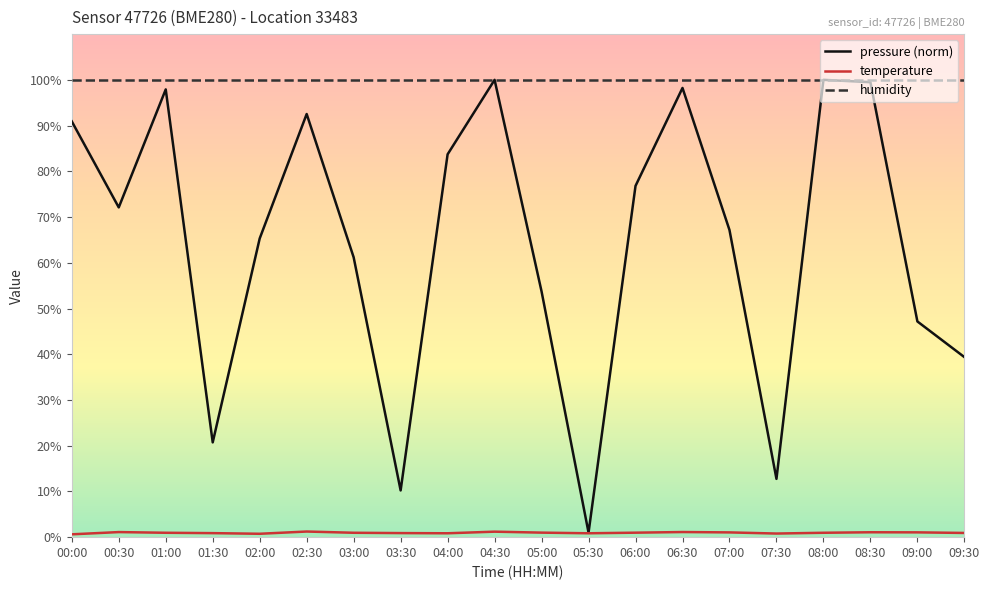

What are all the series names shown in the legend?

pressure (norm), temperature, humidity